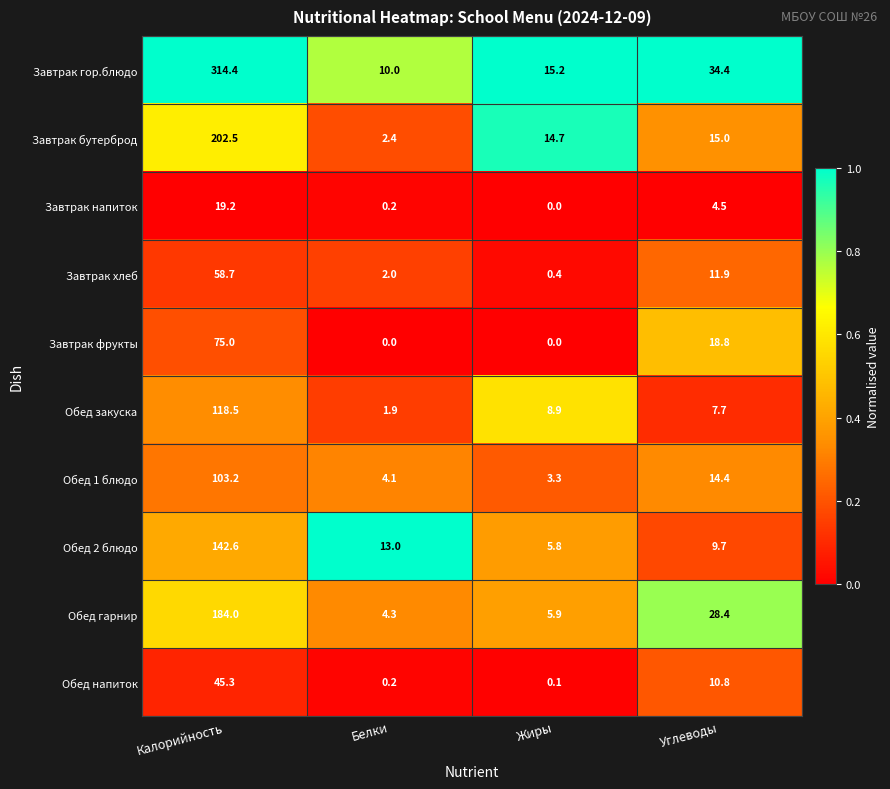

True or false: Завтрак гор.блюдо has a value of 10.0 at Белки.

True